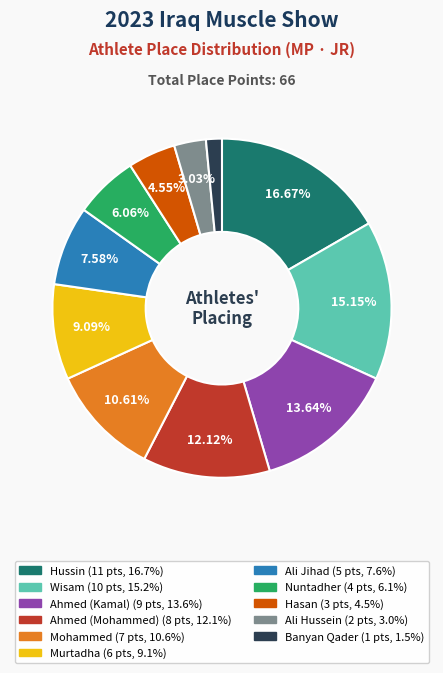

What is the smallest slice in the pie chart?

Banyan Qader